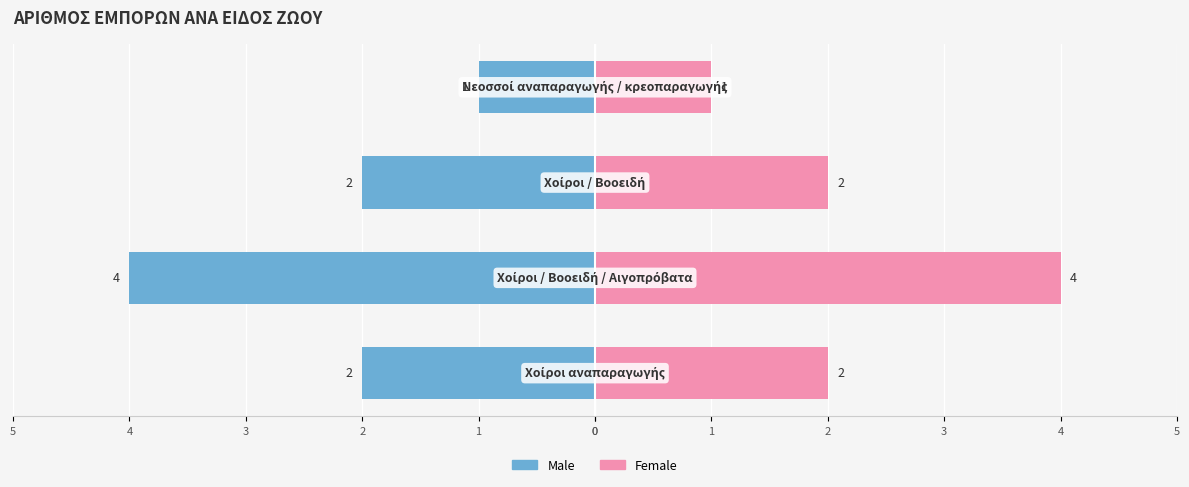

What is the highest value of the Male series?

-1